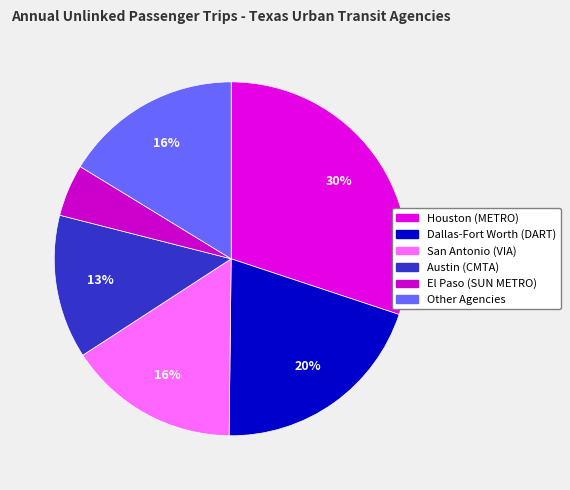

What is the smallest slice in the pie chart?

El Paso (SUN METRO)